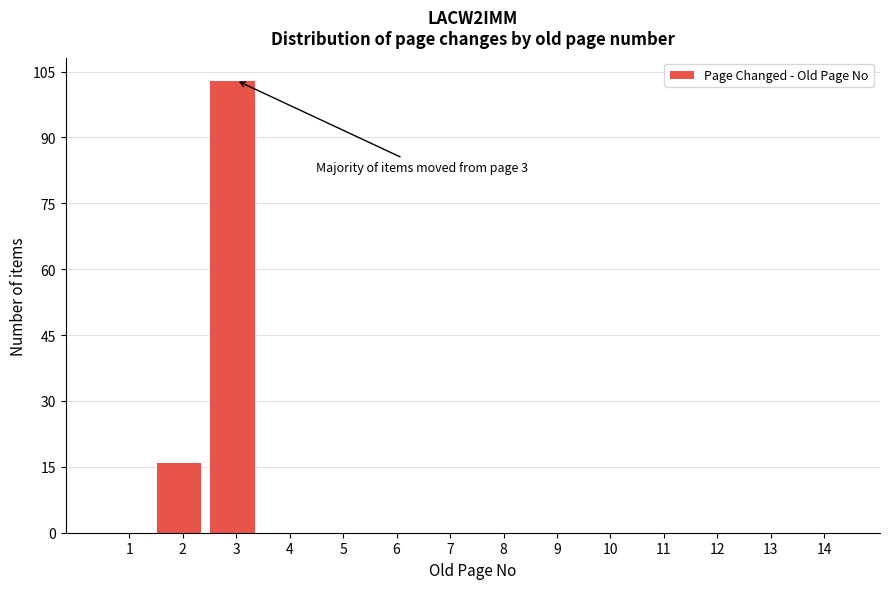

Reading right to left, extract all data points from this chart.

14=0	13=0	12=0	11=0	10=0	9=0	8=0	7=0	6=0	5=0	4=0	3=103	2=16	1=0